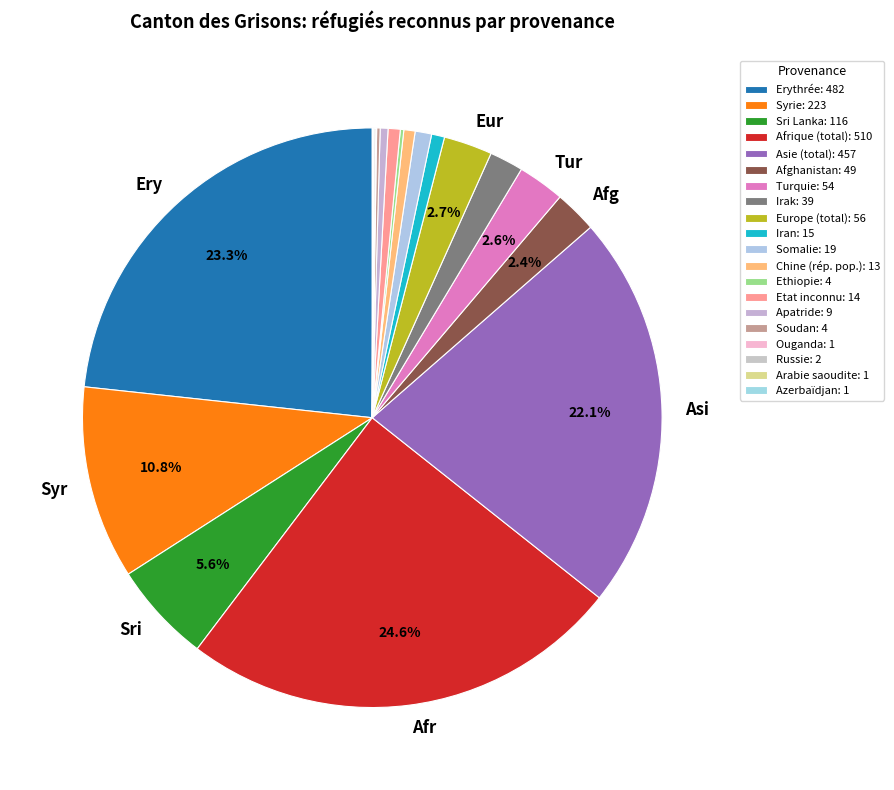

What is the total percentage of Somalie and Apatride?

1.4%